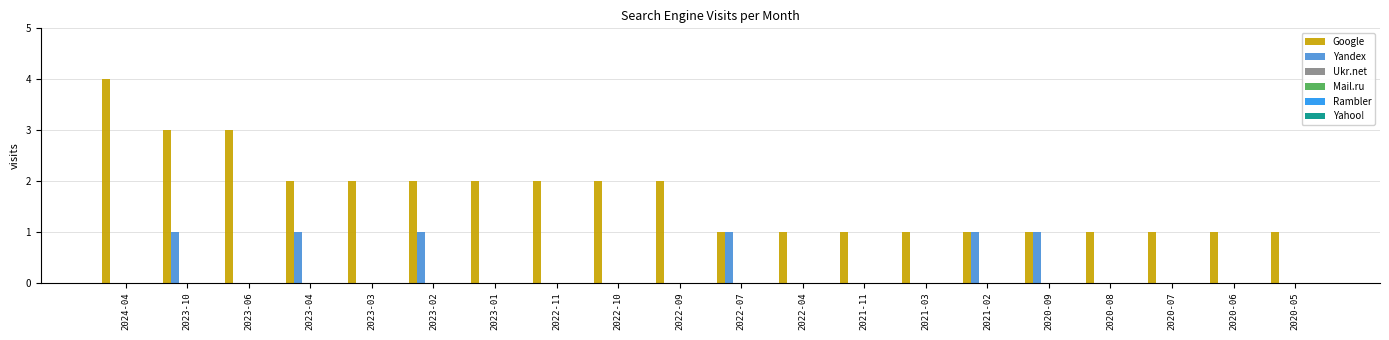

Does the chart contain stacked bars?

No